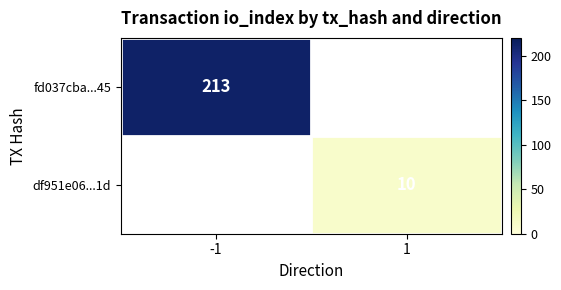

Is it true that fd037cba...45 equals 343 at -1?

False